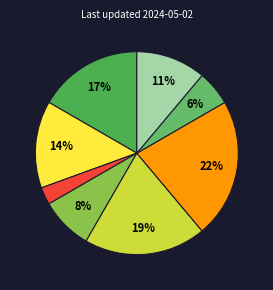

To the nearest percent, what is the difference between the largest and smallest slice percentages?

19%